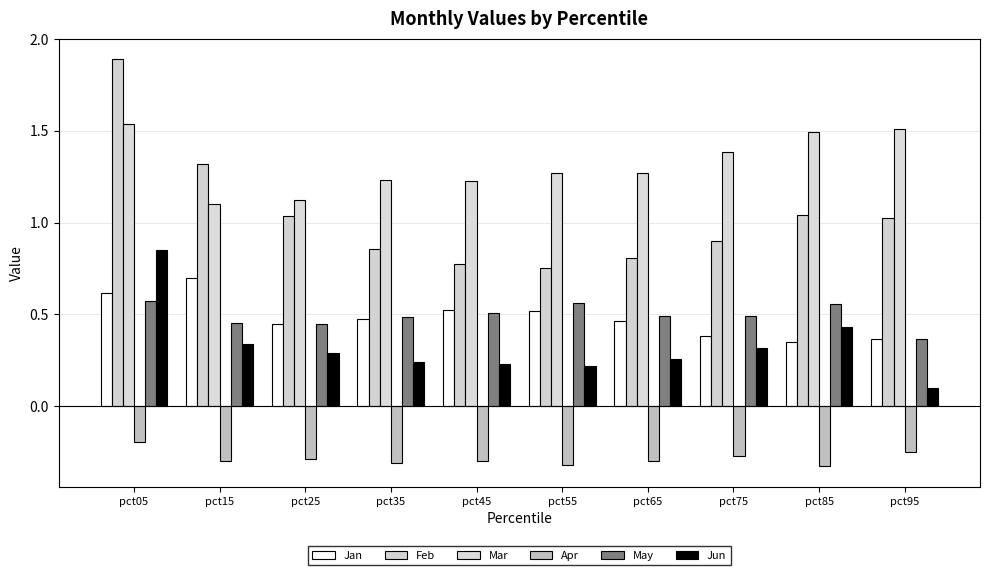

How many series are shown in this chart?

6